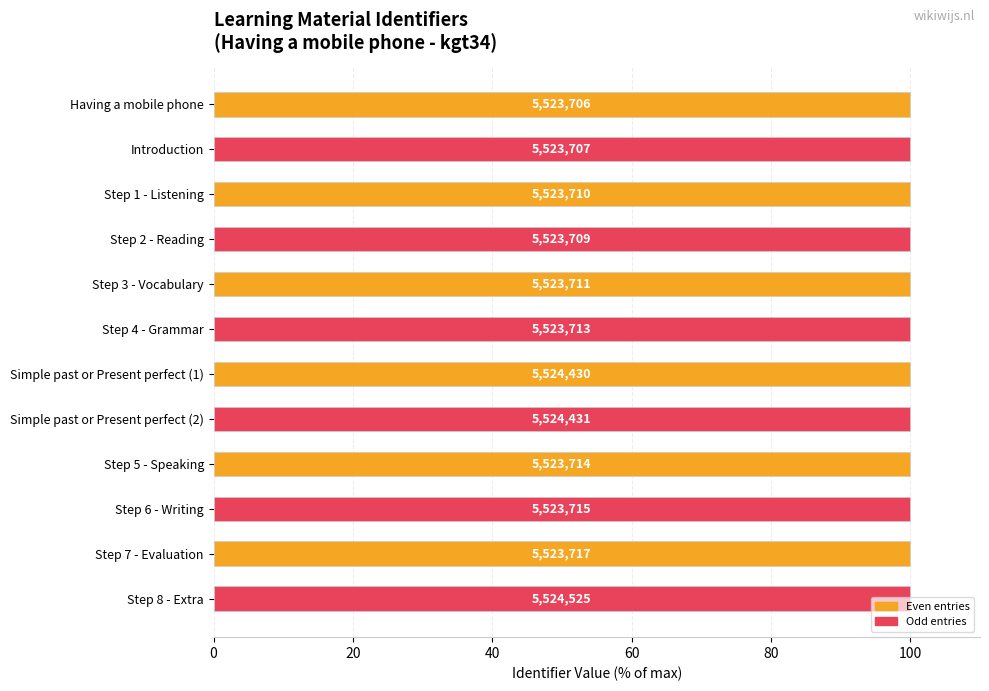

What is the smallest value displayed?

100.0